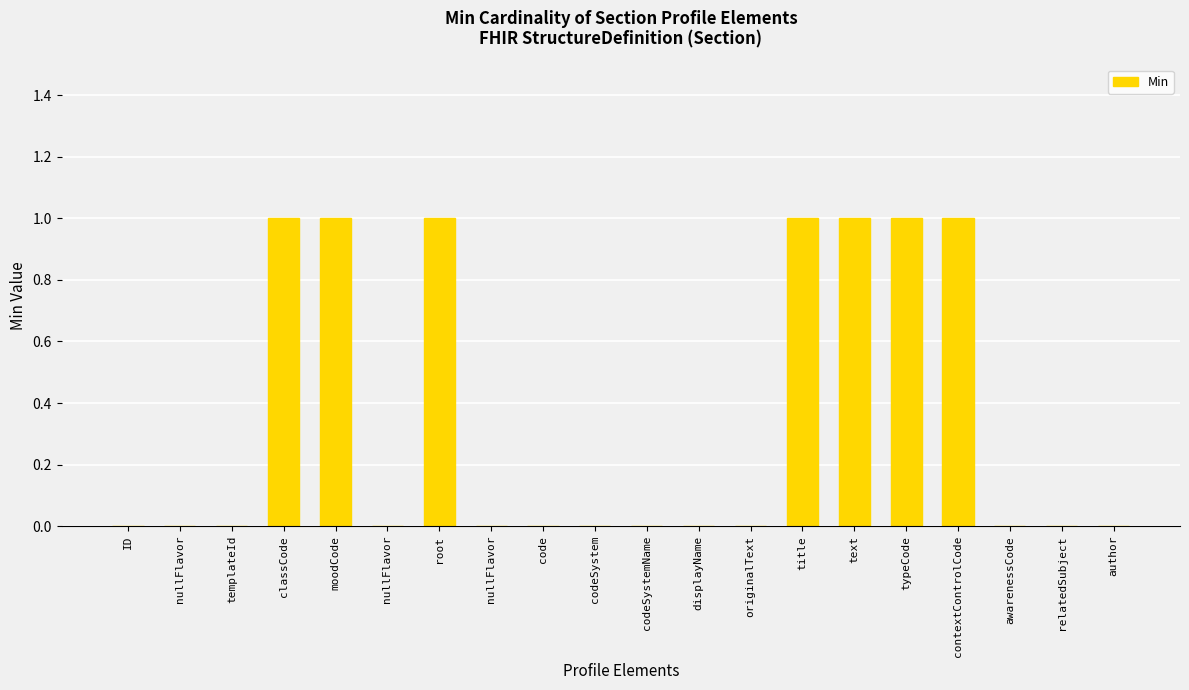

Rank the categories by value from lowest to highest.

ID, nullFlavor, templateId, nullFlavor, nullFlavor, code, codeSystem, codeSystemName, displayName, originalText, awarenessCode, relatedSubject, author, classCode, moodCode, root, title, text, typeCode, contextControlCode